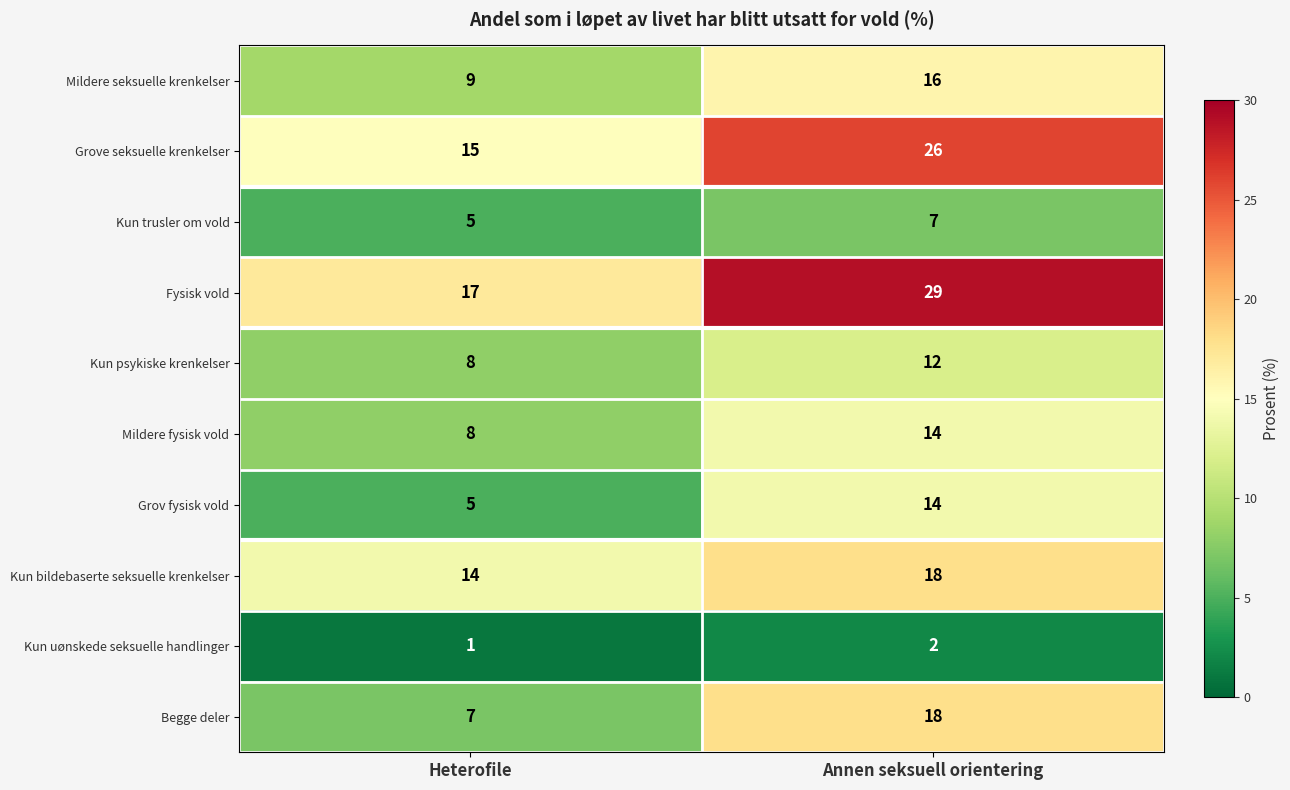

Reading left to right, list all the values displayed in this chart.

Mildere seksuelle krenkelser: 9	16
Grove seksuelle krenkelser: 15	26
Kun trusler om vold: 5	7
Fysisk vold: 17	29
Kun psykiske krenkelser: 8	12
Mildere fysisk vold: 8	14
Grov fysisk vold: 5	14
Kun bildebaserte seksuelle krenkelser: 14	18
Kun uønskede seksuelle handlinger: 1	2
Begge deler: 7	18